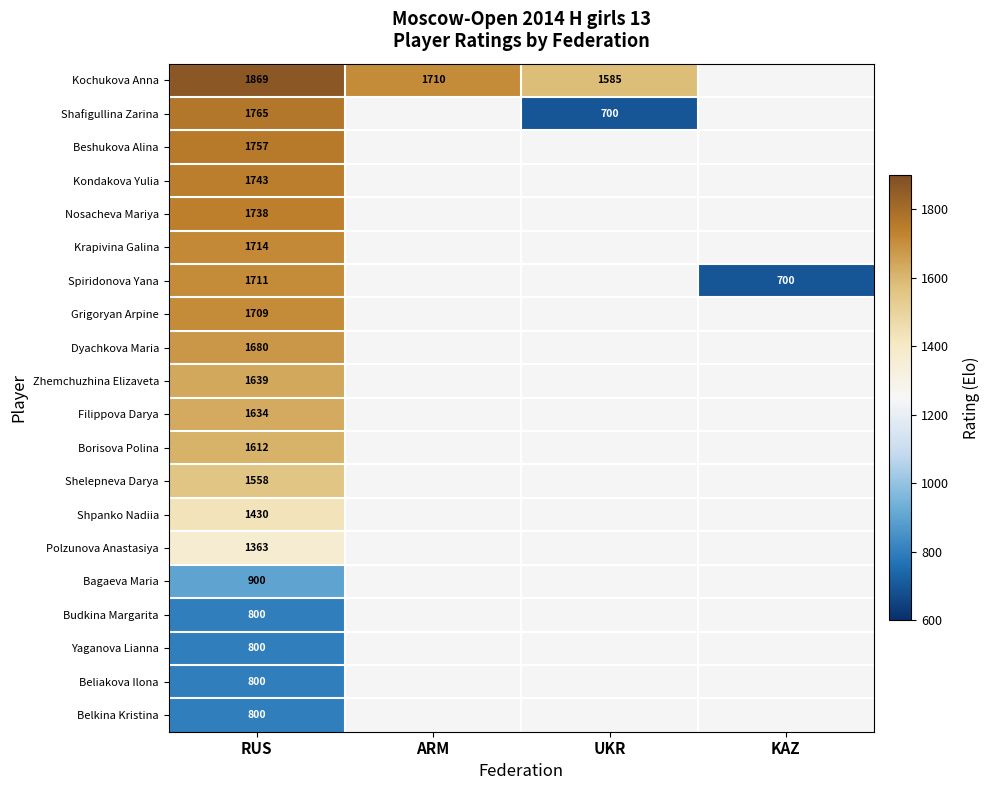

Is the value of Kondakova Yulia at RUS greater than the value of Spiridonova Yana at KAZ?

Yes